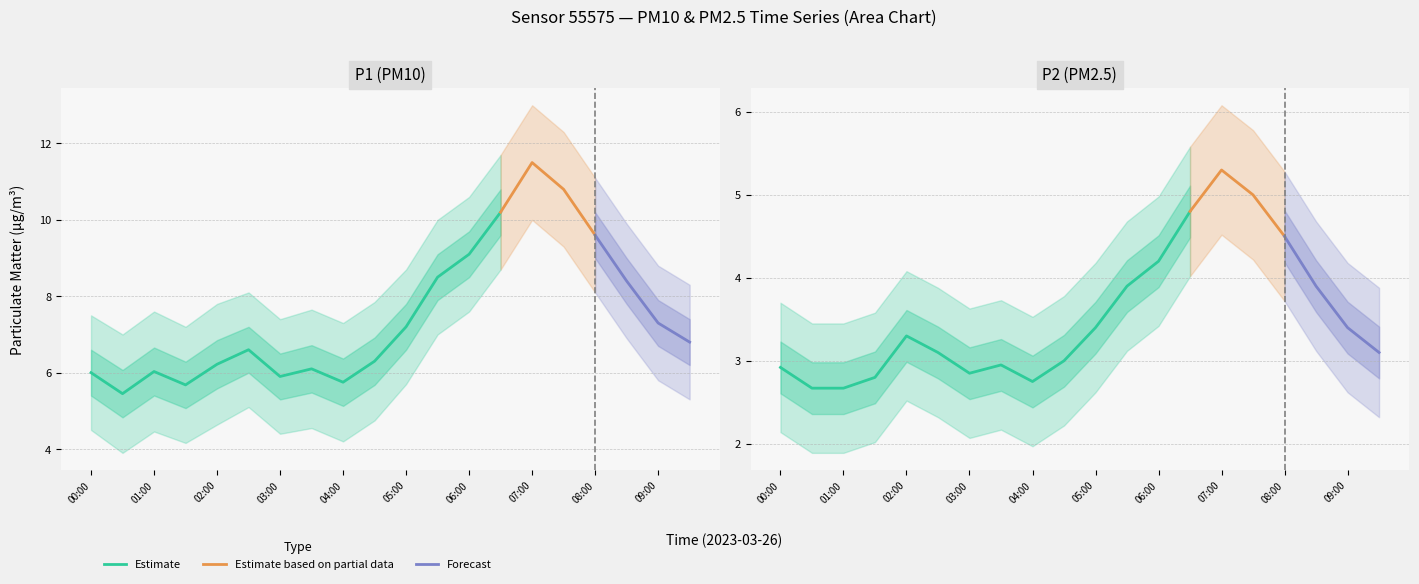

What is the label of the 12th point from the left?

05:30